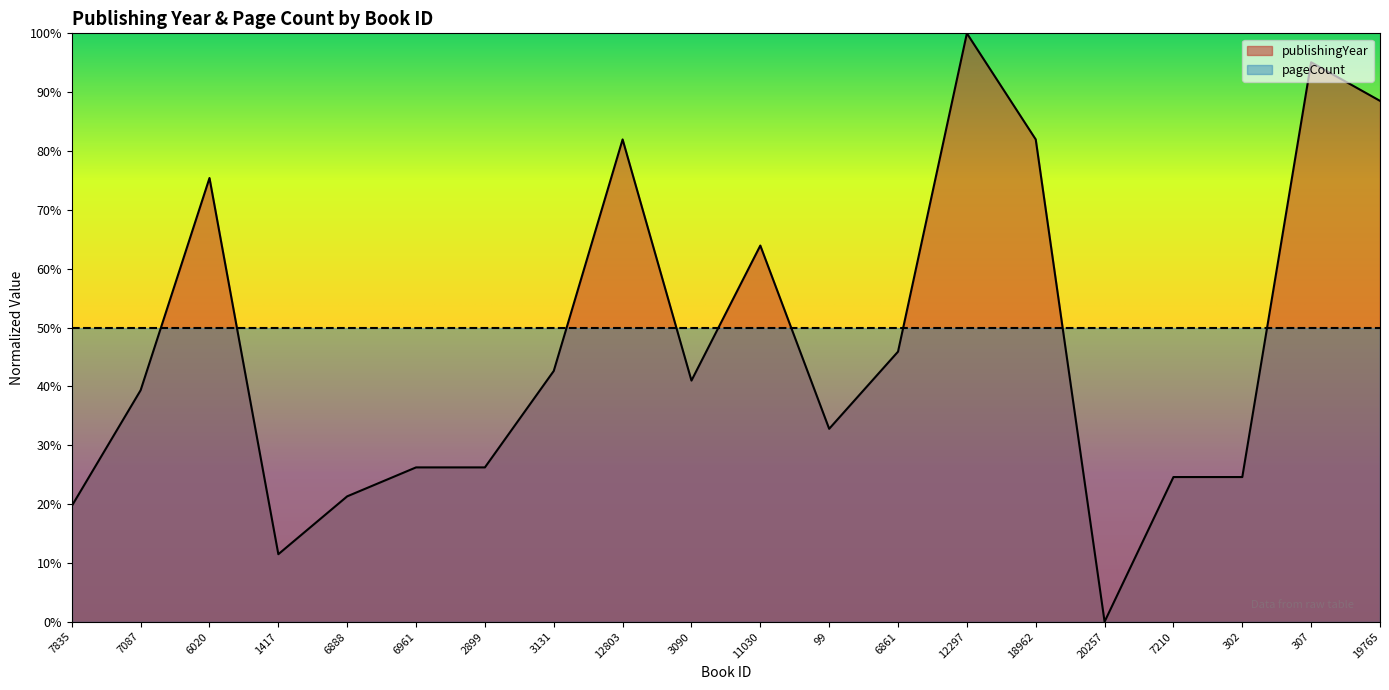

At which category does the chart reach its minimum across all series?

20257